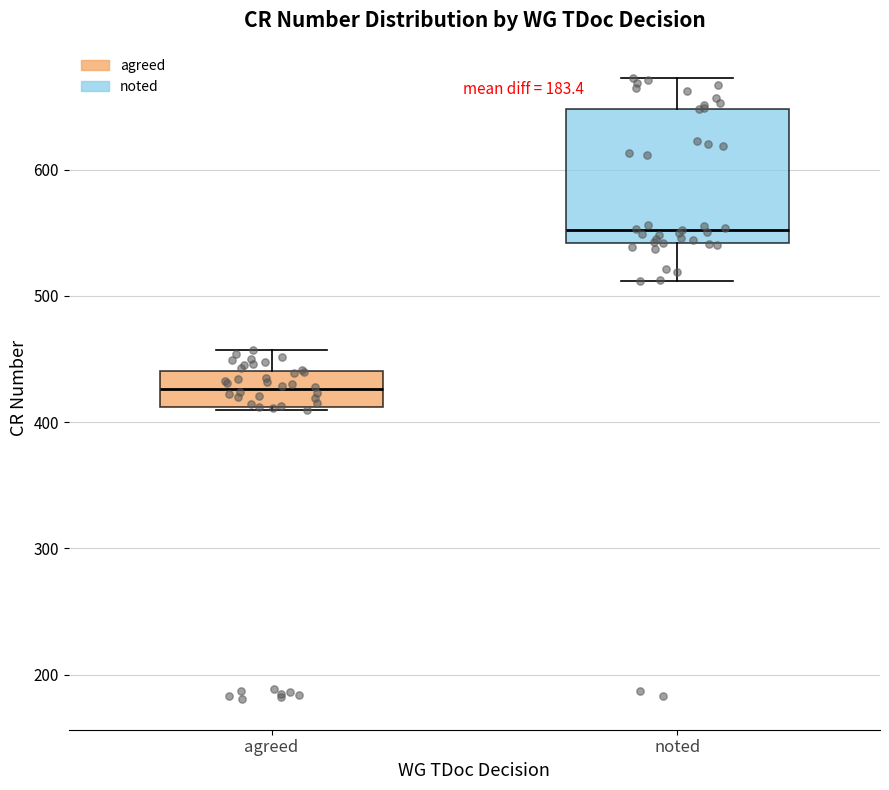

Which box's median line is the lowest?

agreed